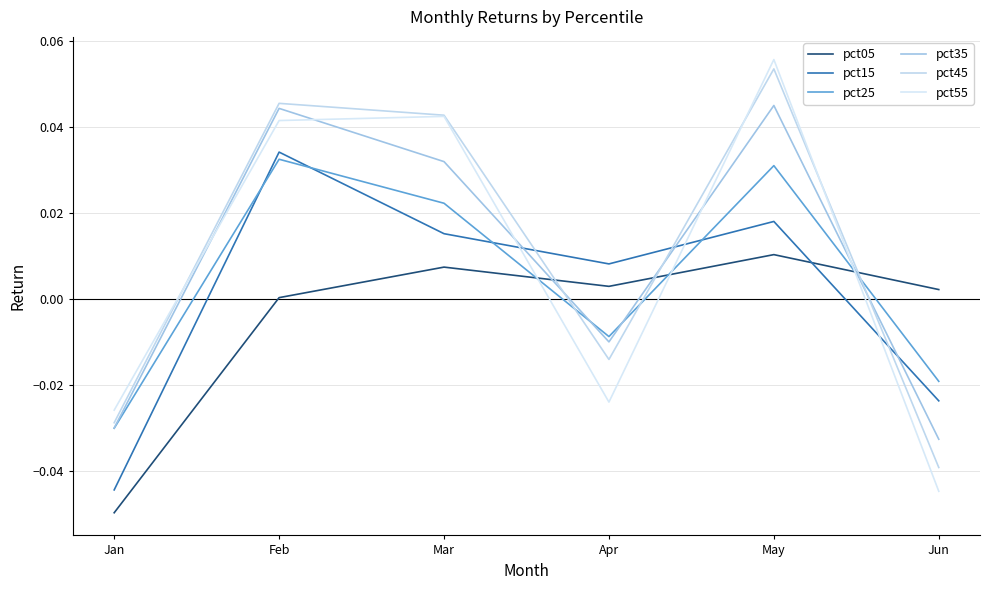

How many times do pct05 and pct45 cross each other?

3